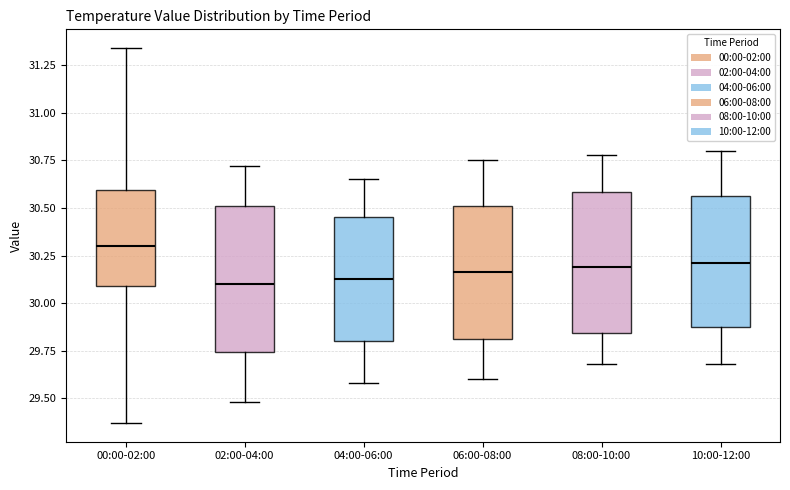

Reading left to right, transcribe this box plot: for each box, give where its median line is, the range the box spans, and where its two whiskers end, as read against the y-axis. The values are not printed on the chart, so give them approximately, as read against the axis.

00:00-02:00: median 30.30, box 30.10 to 30.60, whiskers 29.35 to 31.35
02:00-04:00: median 30.10, box 29.75 to 30.50, whiskers 29.50 to 30.70
04:00-06:00: median 30.15, box 29.80 to 30.45, whiskers 29.60 to 30.65
06:00-08:00: median 30.15, box 29.80 to 30.50, whiskers 29.60 to 30.75
08:00-10:00: median 30.20, box 29.85 to 30.60, whiskers 29.70 to 30.80
10:00-12:00: median 30.20, box 29.90 to 30.55, whiskers 29.70 to 30.80